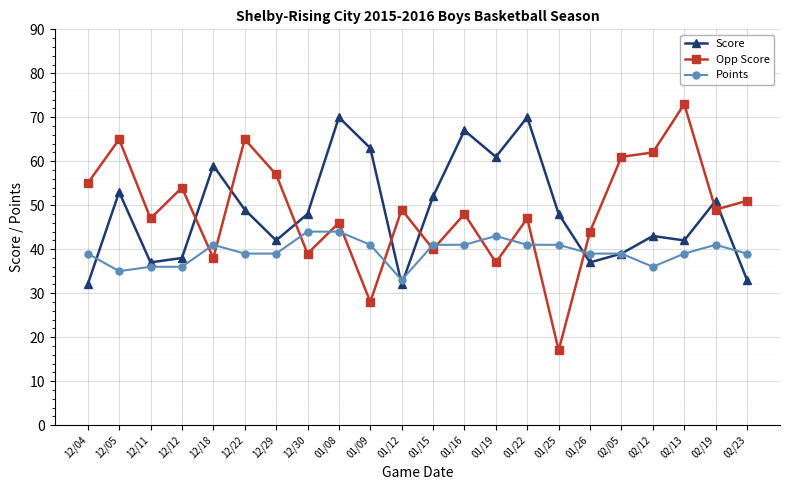

At which label does Opp Score reach its minimum?

01/25